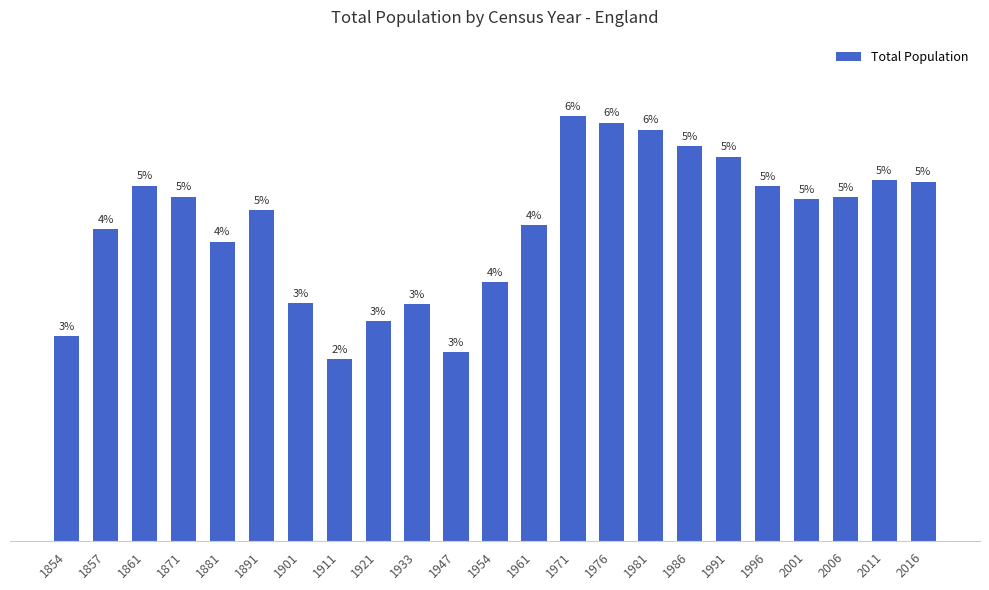

Does the chart contain any negative values?

No